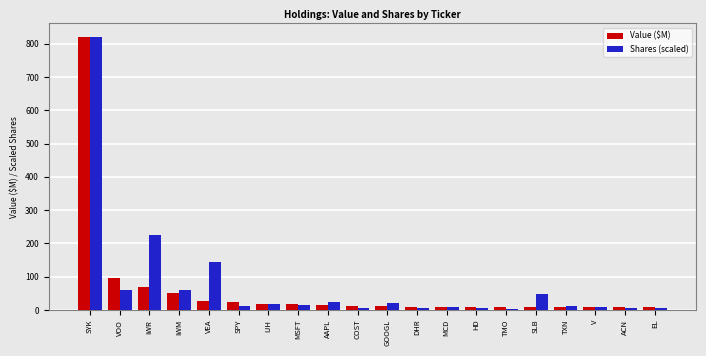

Which series has the widest spread of values?

Shares (scaled)